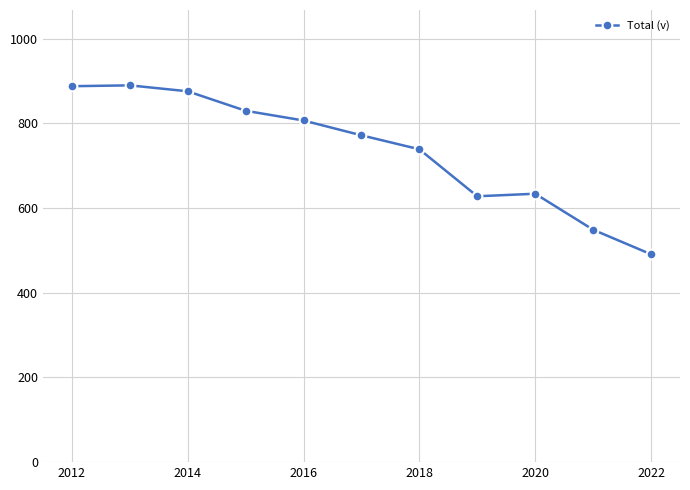

True or false: the data has more than 0 interior local peaks.

True